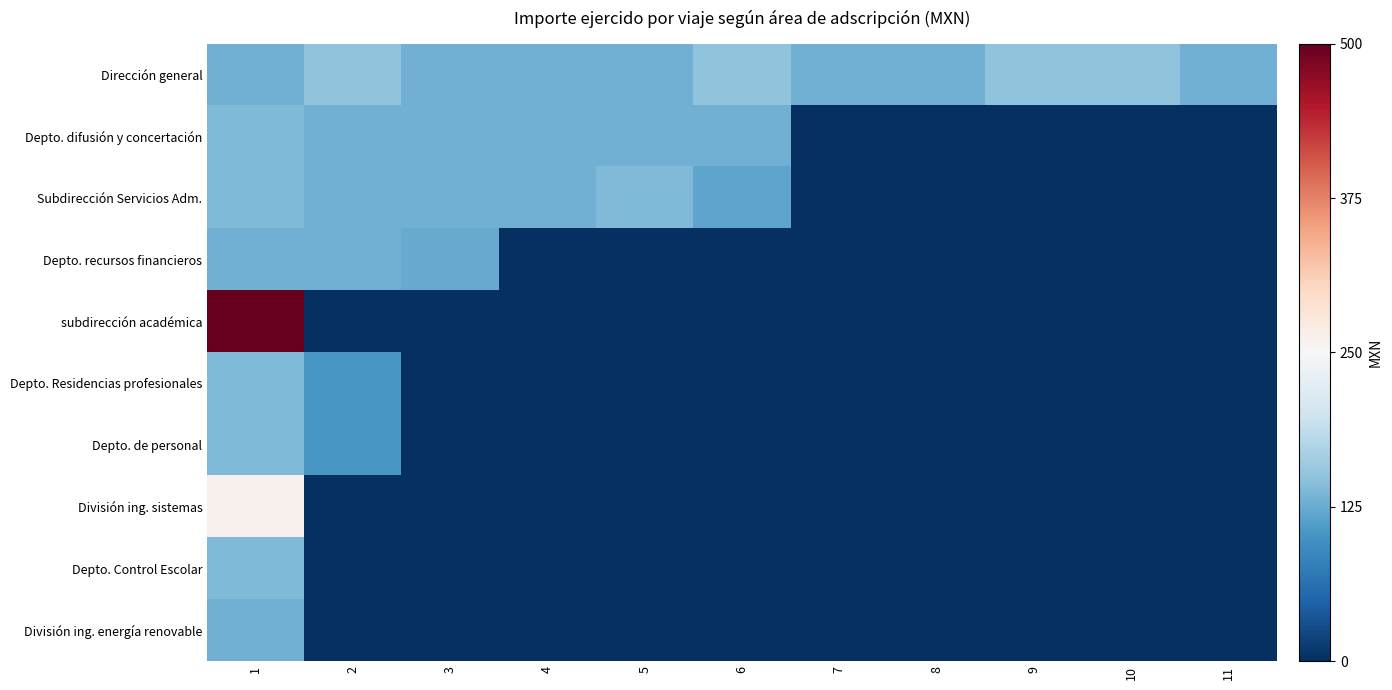

Which category has the highest value across all series?

1